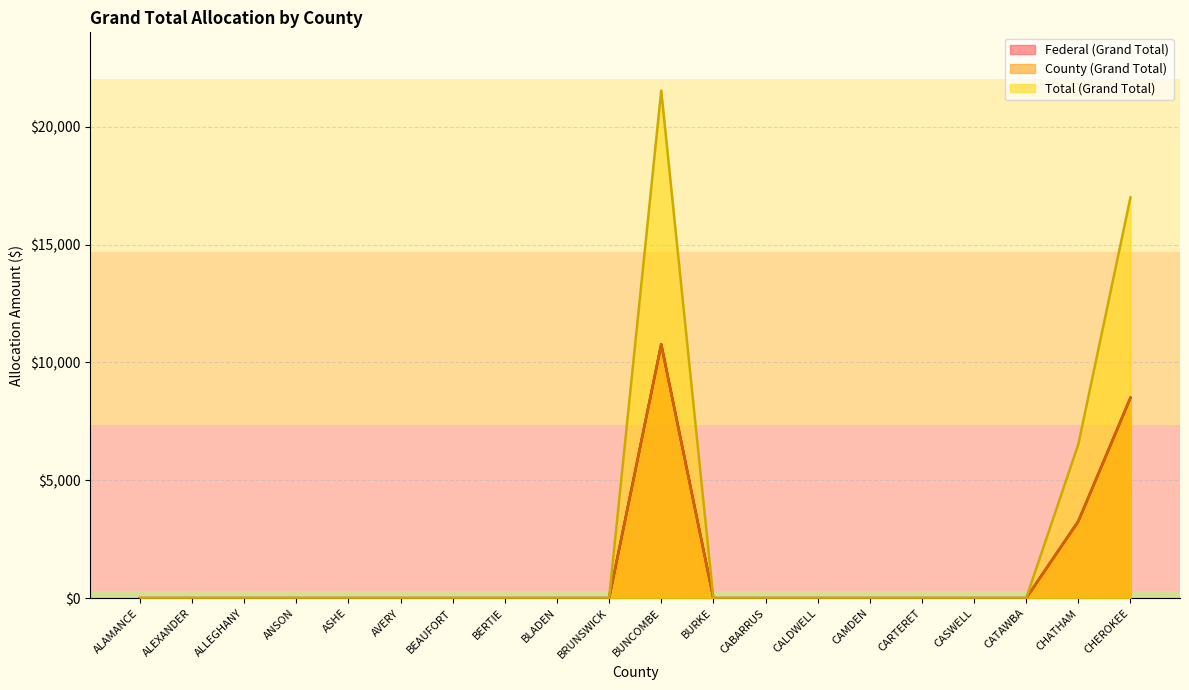

How many data points in County (Grand Total) are above 0?

3